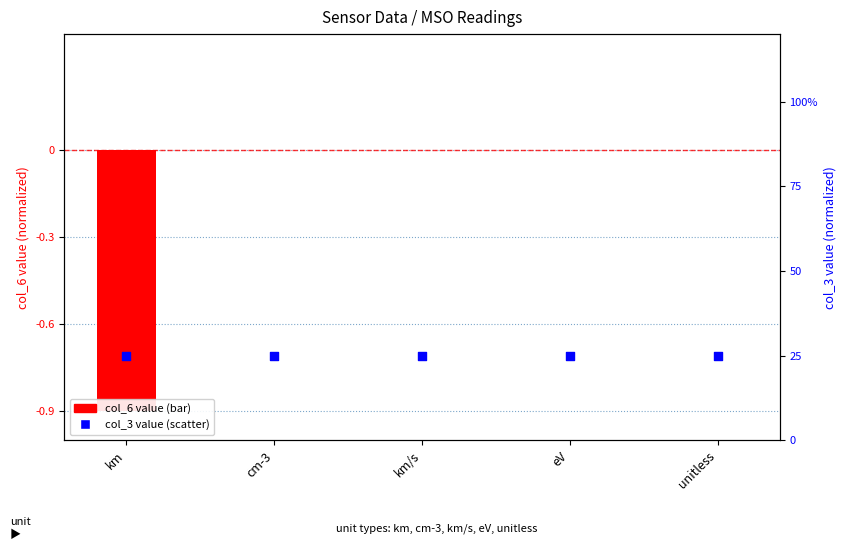

Is the value of col_6 value at km/s greater than the value of col_3 value at eV?

No